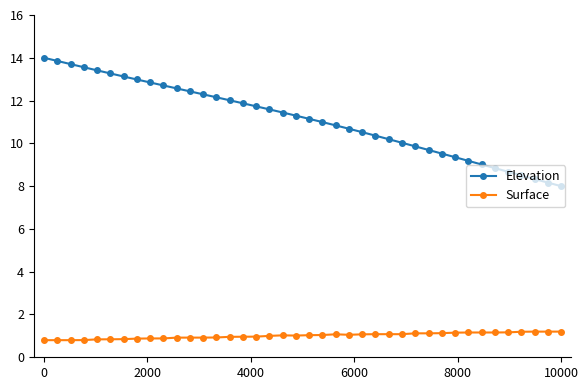

What is the value of the Elevation point at the 17th from the left?

11.7